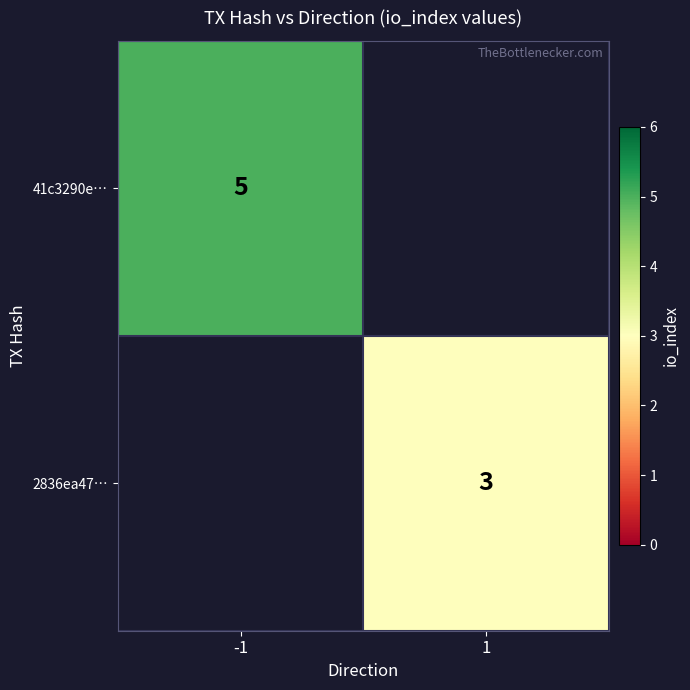

How many distinct data groups are displayed?

2